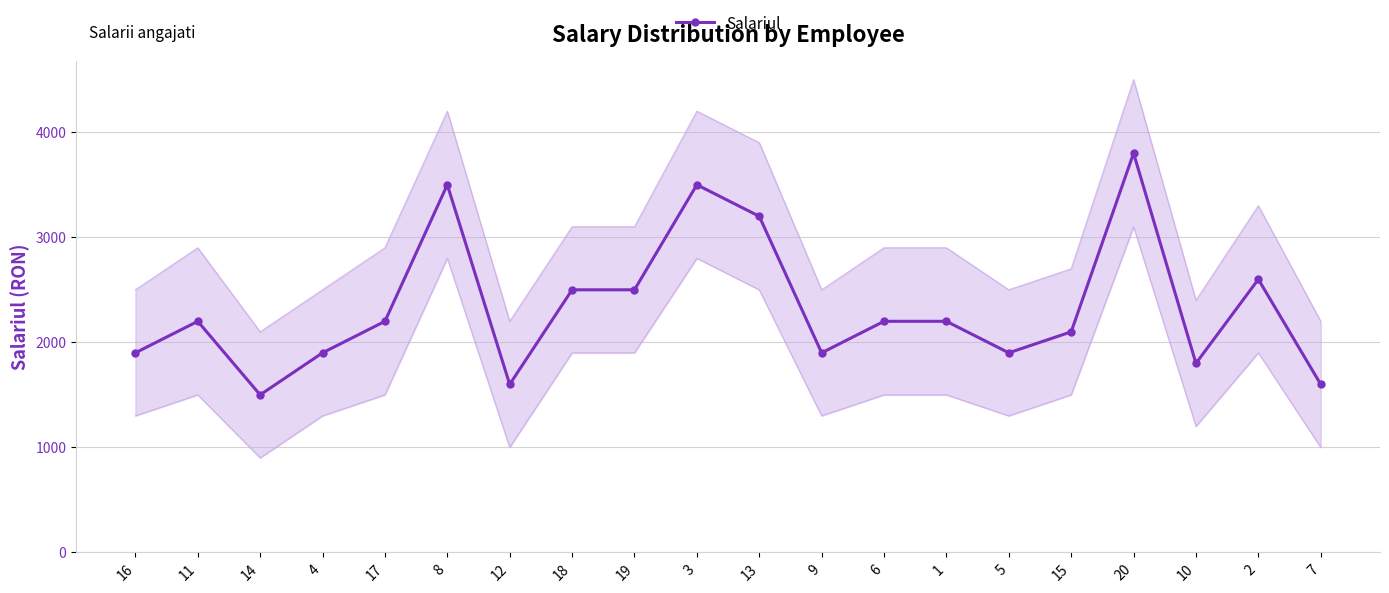

How many interior local valleys (lower than both neighbors) does the data have?

5